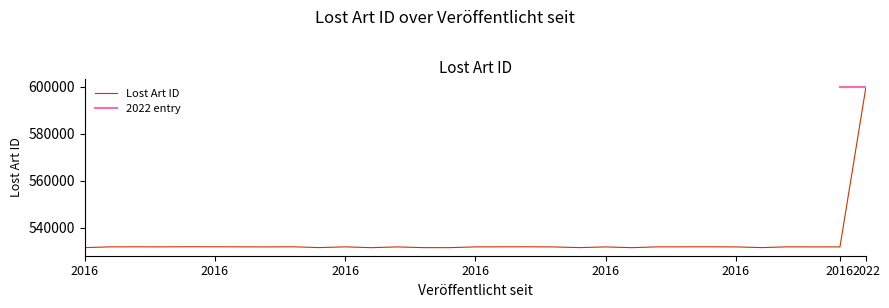

List the labels in order of value, smallest first.

2016-02-12, 2016-02-12, 2016-02-12, 2016-02-12, 2016-02-12, 2016-02-12, 2016-02-12, 2016-02-12, 2016-02-12, 2016-02-12, 2016-02-12, 2016-02-12, 2016-02-12, 2016-02-12, 2016-02-12, 2016-02-12, 2016-02-12, 2016-02-12, 2016-02-12, 2016-02-12, 2016-02-12, 2016-02-12, 2016-02-12, 2016-02-12, 2016-02-12, 2016-02-12, 2016-02-12, 2016-02-12, 2016-02-12, 2016-02-12, 2022-06-28